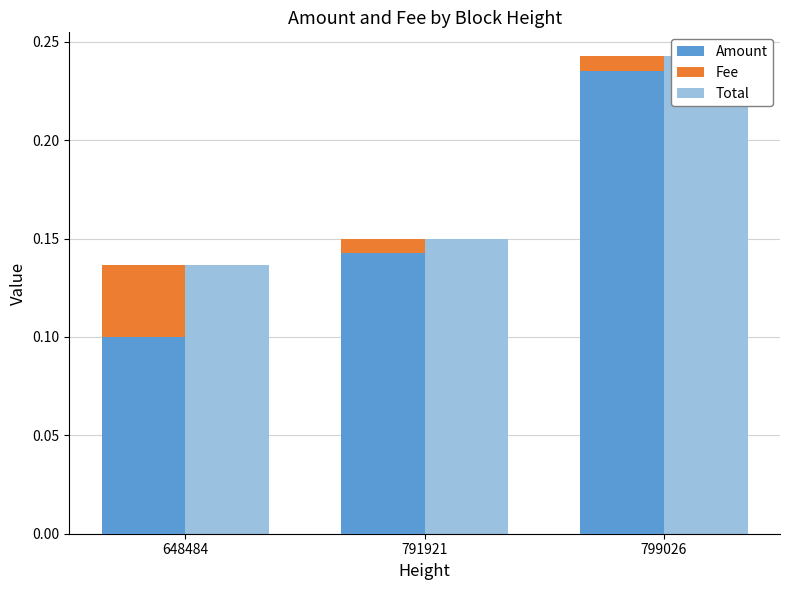

At which category does the chart reach its minimum across all series?

791921